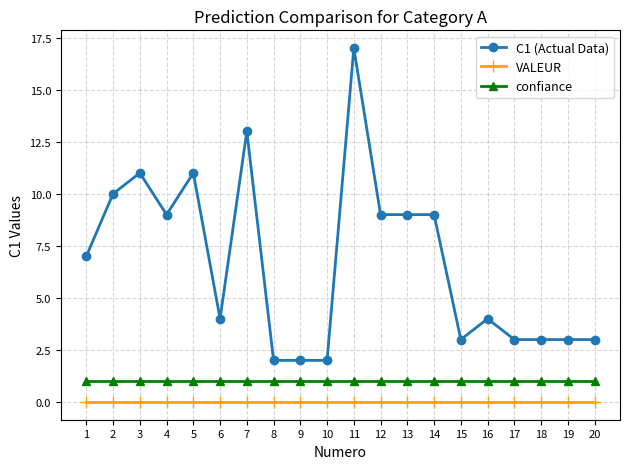

What is the difference between the maximum and minimum values in the C1 (Actual Data) series?

15